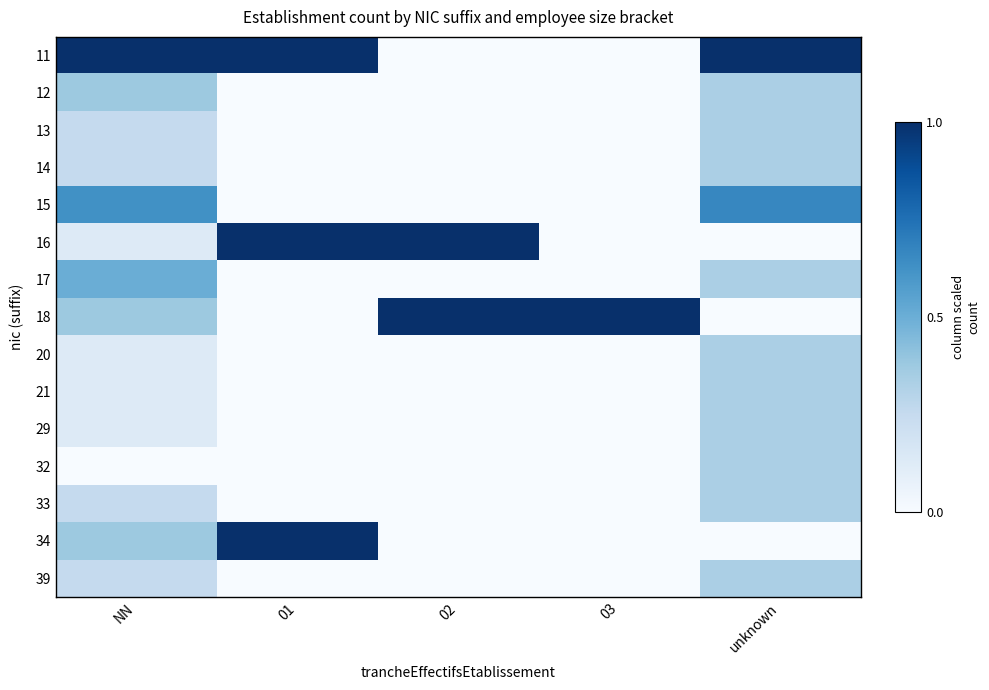

Reading right to left, what are all the values shown in this chart?

11: unknown=1.0	03=0.0	02=0.0	01=1.0	NN=1.0
12: unknown=0.3	03=0.0	02=0.0	01=0.0	NN=0.4
13: unknown=0.3	03=0.0	02=0.0	01=0.0	NN=0.2
14: unknown=0.3	03=0.0	02=0.0	01=0.0	NN=0.2
15: unknown=0.7	03=0.0	02=0.0	01=0.0	NN=0.6
16: unknown=0.0	03=0.0	02=1.0	01=1.0	NN=0.1
17: unknown=0.3	03=0.0	02=0.0	01=0.0	NN=0.5
18: unknown=0.0	03=1.0	02=1.0	01=0.0	NN=0.4
20: unknown=0.3	03=0.0	02=0.0	01=0.0	NN=0.1
21: unknown=0.3	03=0.0	02=0.0	01=0.0	NN=0.1
29: unknown=0.3	03=0.0	02=0.0	01=0.0	NN=0.1
32: unknown=0.3	03=0.0	02=0.0	01=0.0	NN=0.0
33: unknown=0.3	03=0.0	02=0.0	01=0.0	NN=0.2
34: unknown=0.0	03=0.0	02=0.0	01=1.0	NN=0.4
39: unknown=0.3	03=0.0	02=0.0	01=0.0	NN=0.2